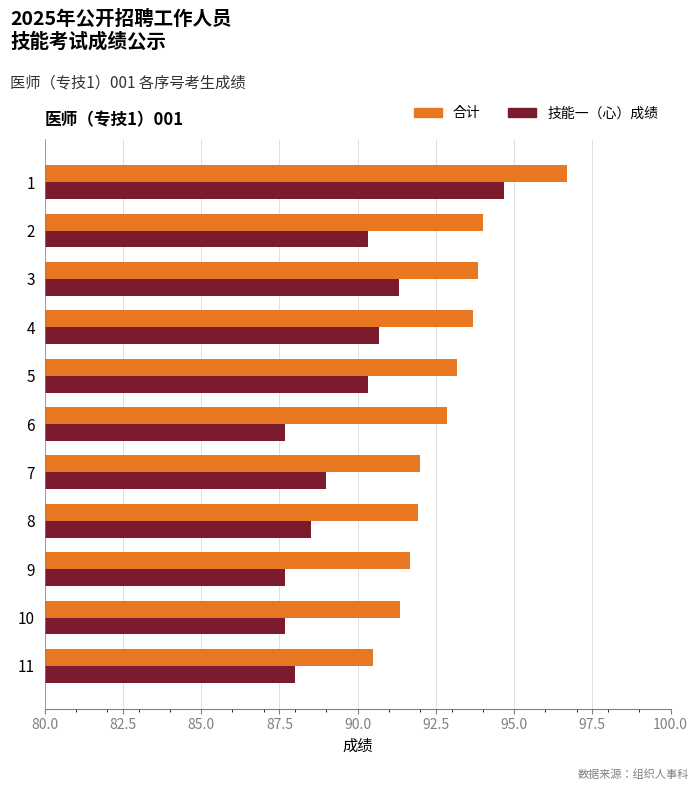

Which series has the largest total across all categories?

合计